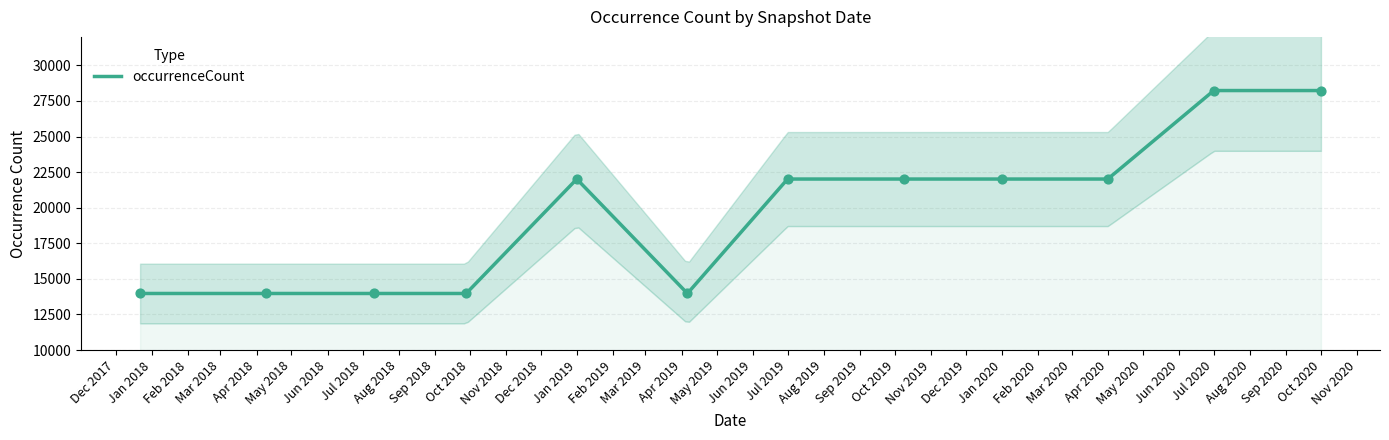

What is the ratio of the value at 2020-01-01 to the value at 2018-04-09?

1.6